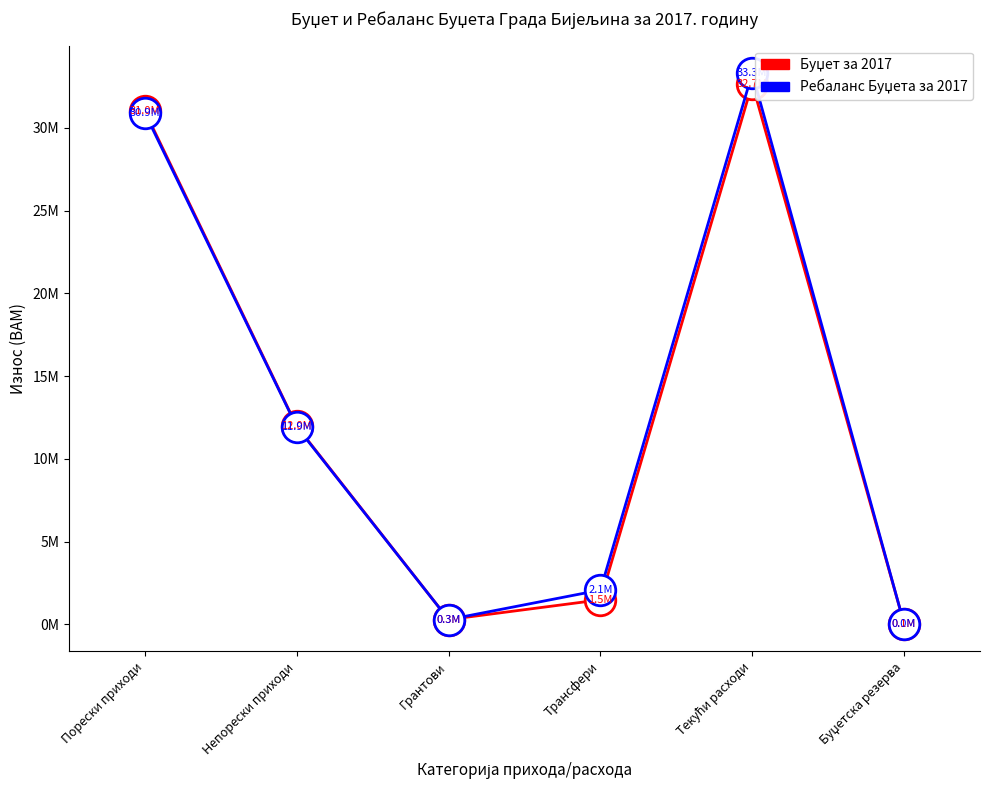

Is it true that Ребаланс Буџета за 2017 equals 2077000 at Трансфери?

True